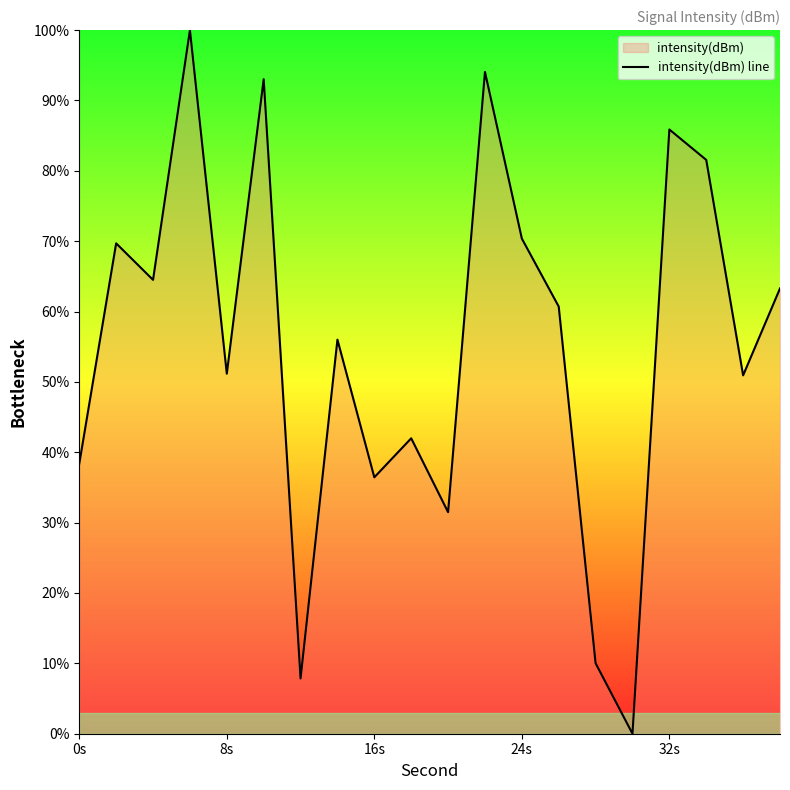

How many data points does each series have?

20